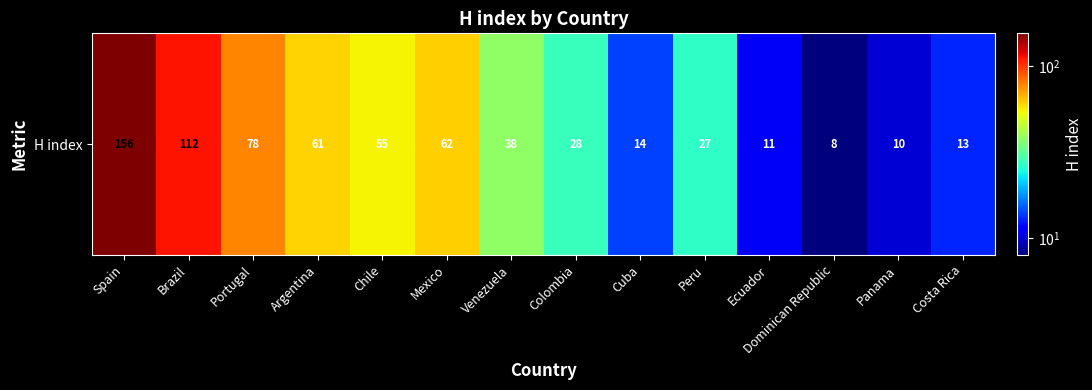

How many data points are above 38?

6